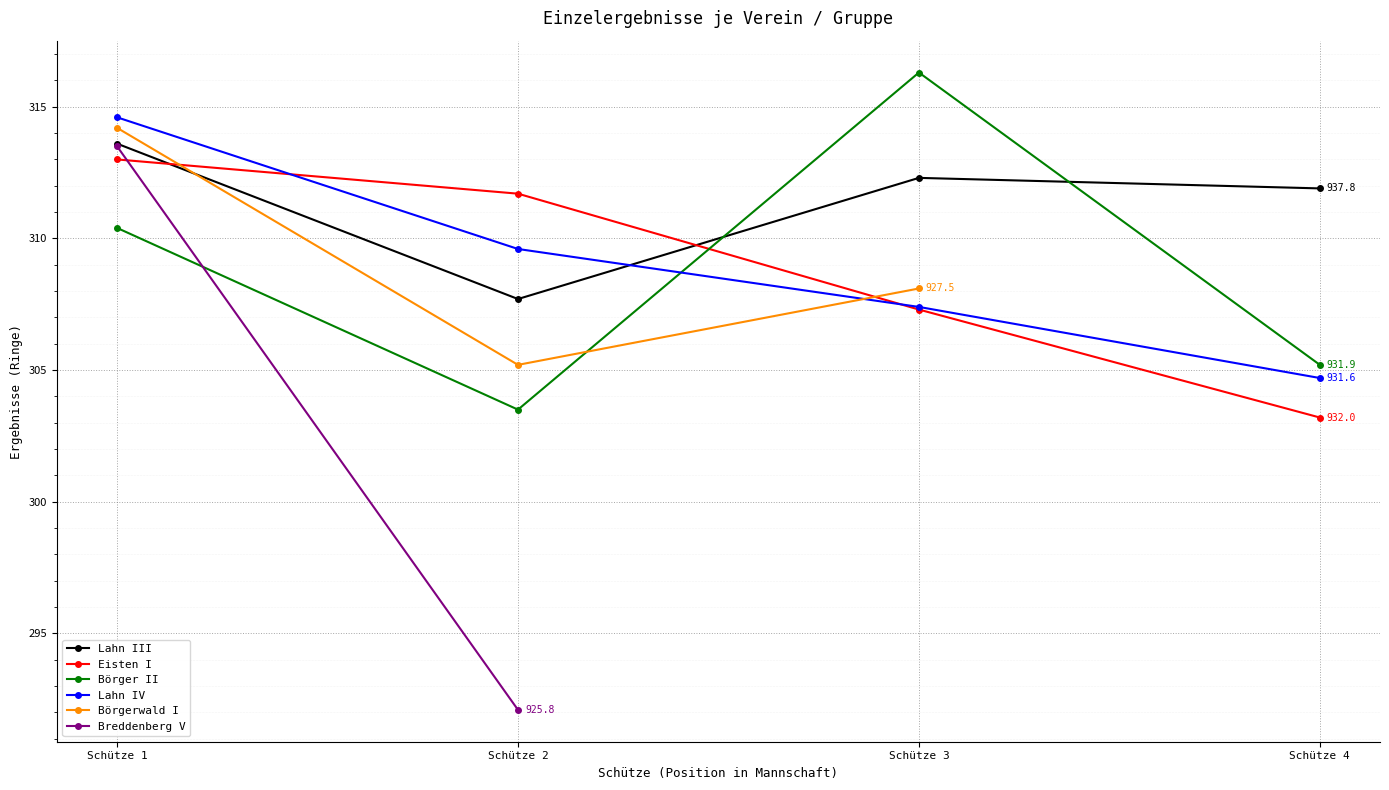

What is the spread (max minus min) of values at Schütze 1?

4.2